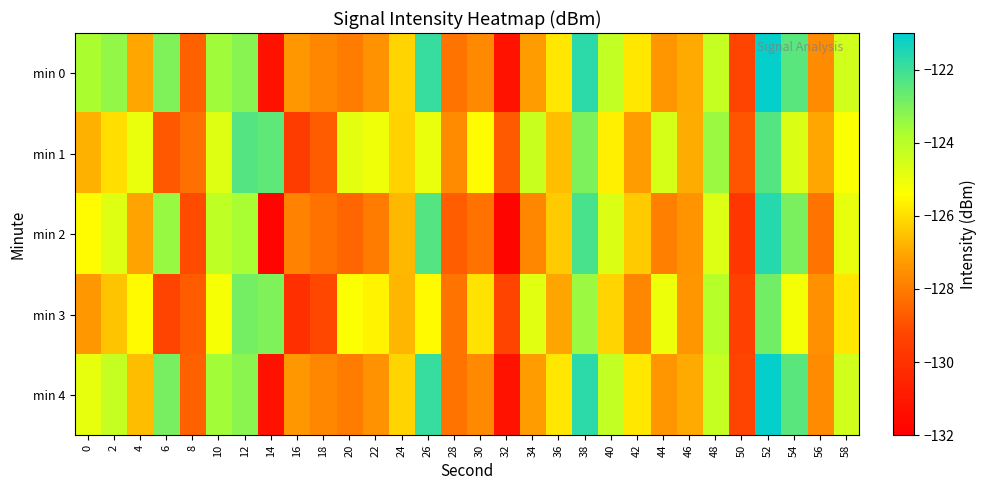

Count the number of categories in the chart.

30